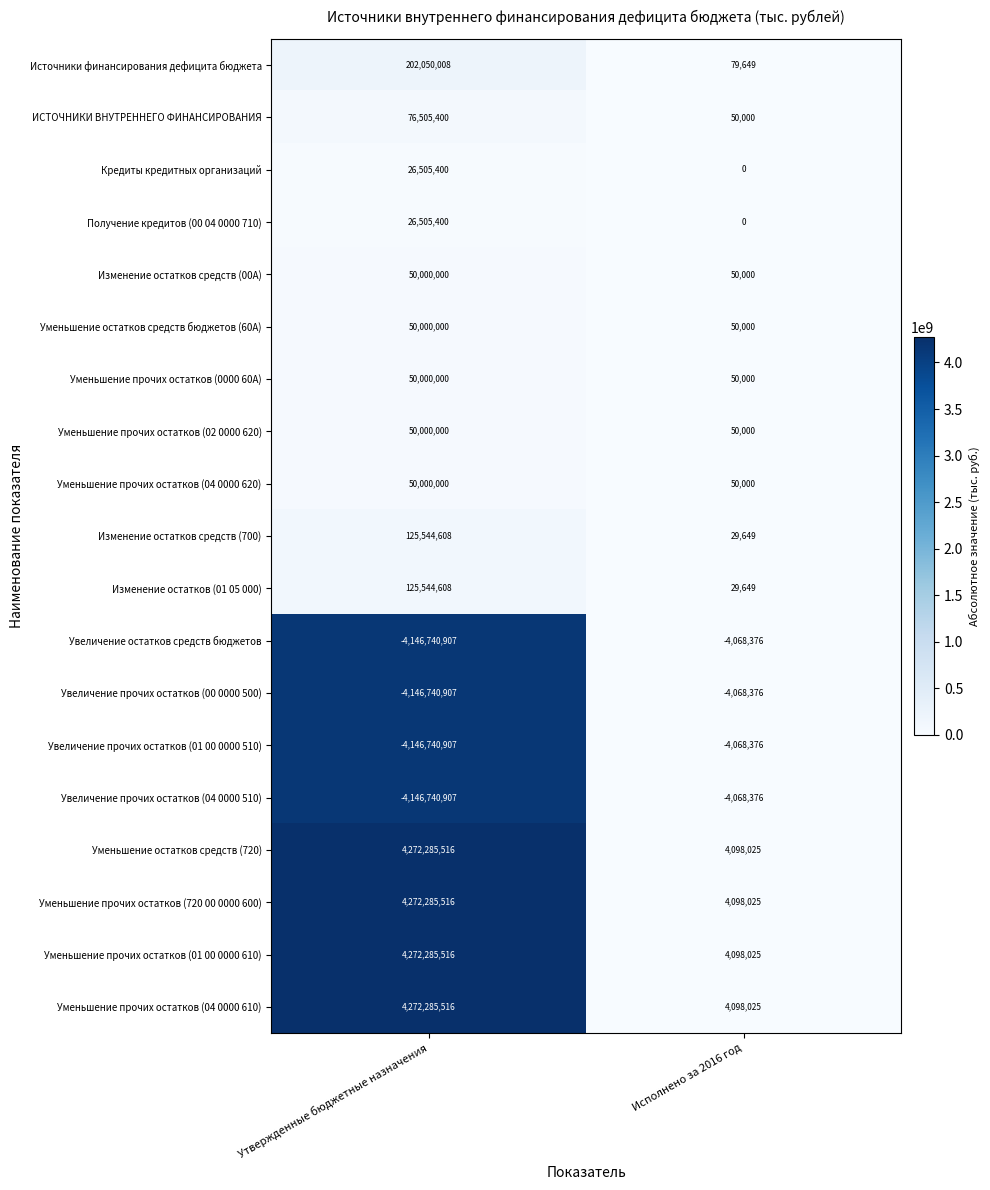

What is the approximate value of Уменьшение прочих остатков (0000 60А) at Исполнено за 2016 год, to the nearest 10?

50000